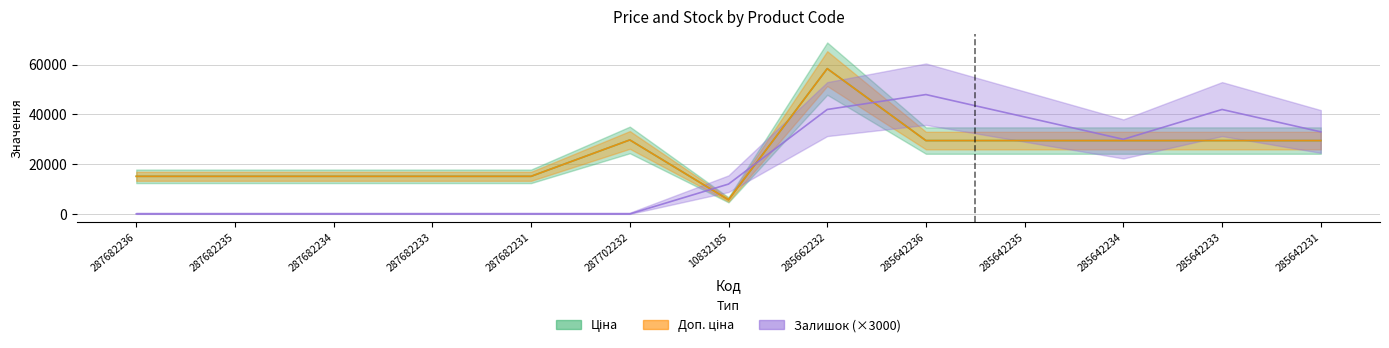

Reading left to right, list all the values displayed in this chart.

Ціна: 287682236=15120.0	287682235=15120.0	287682234=15120.0	287682233=15120.0	287682231=15120.0	287702232=29747.2	10832185=5673.8	285662232=58426.5	285642236=29491.5	285642235=29491.5	285642234=29491.5	285642233=29491.5	285642231=29491.5
Доп. ціна: 287682236=15120.0	287682235=15120.0	287682234=15120.0	287682233=15120.0	287682231=15120.0	287702232=29747.2	10832185=5673.8	285662232=58426.5	285642236=29491.5	285642235=29491.5	285642234=29491.5	285642233=29491.5	285642231=29491.5
Залишок: 287682236=0.0	287682235=0.0	287682234=0.0	287682233=0.0	287682231=0.0	287702232=0.0	10832185=12000.0	285662232=42000.0	285642236=48000.0	285642235=39000.0	285642234=30000.0	285642233=42000.0	285642231=33000.0